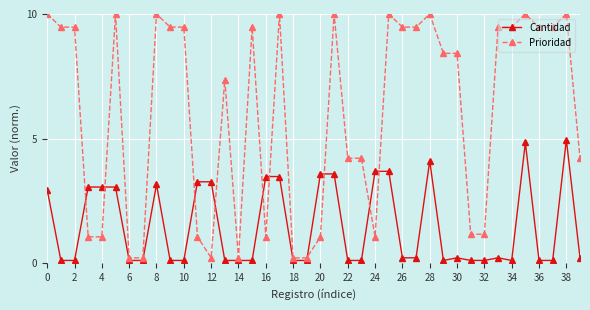

What is the difference between the second highest and second lowest values in the Prioridad series?

9.8